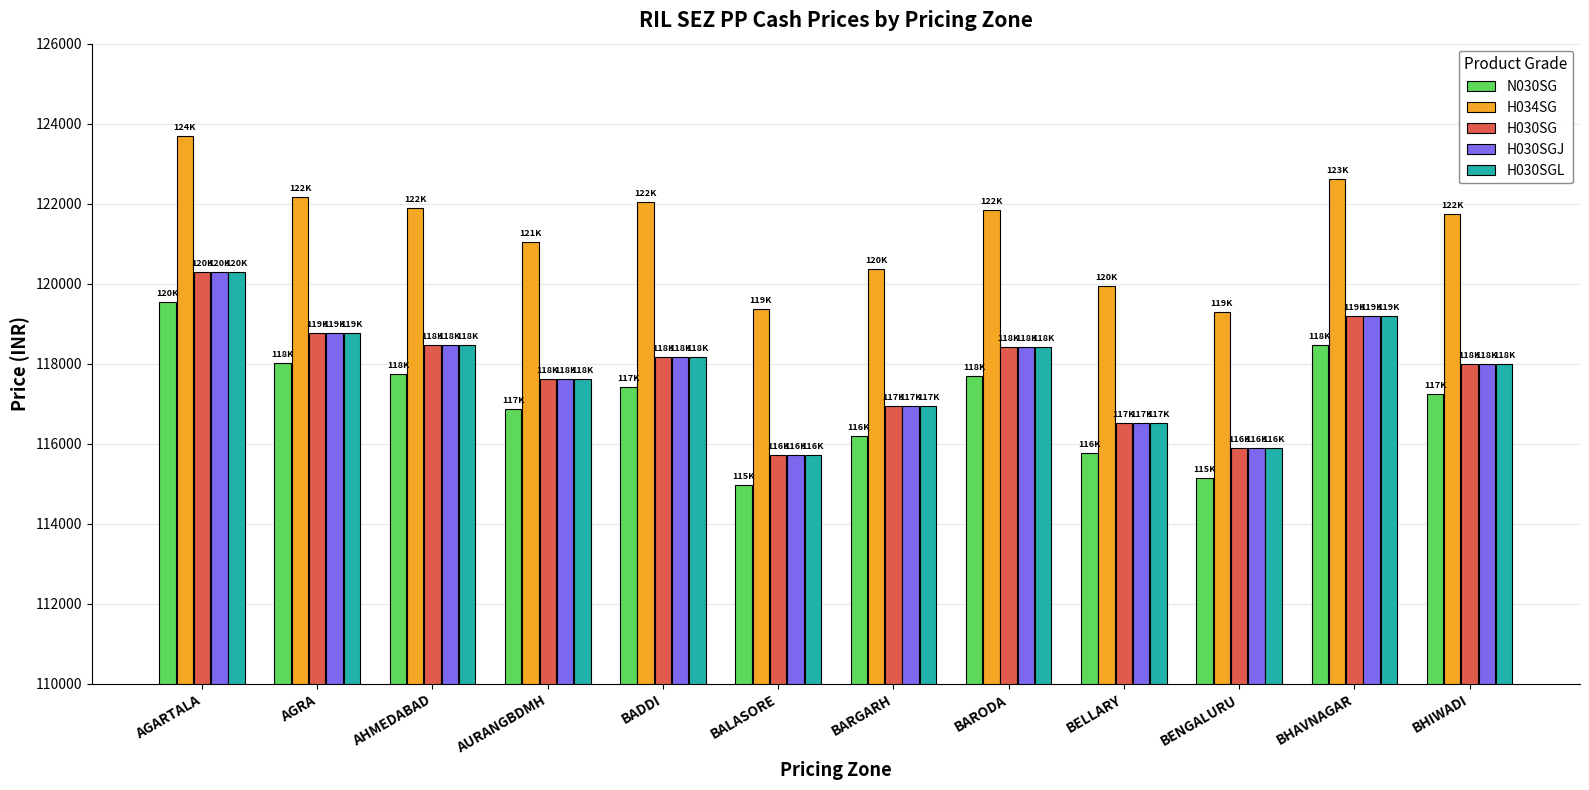

What is the difference between the second highest and minimum values in the N030SG series?

3492